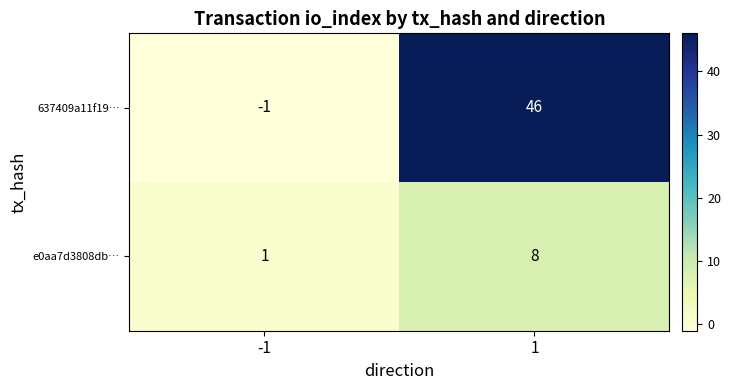

At which category does the chart reach its peak across all series?

1